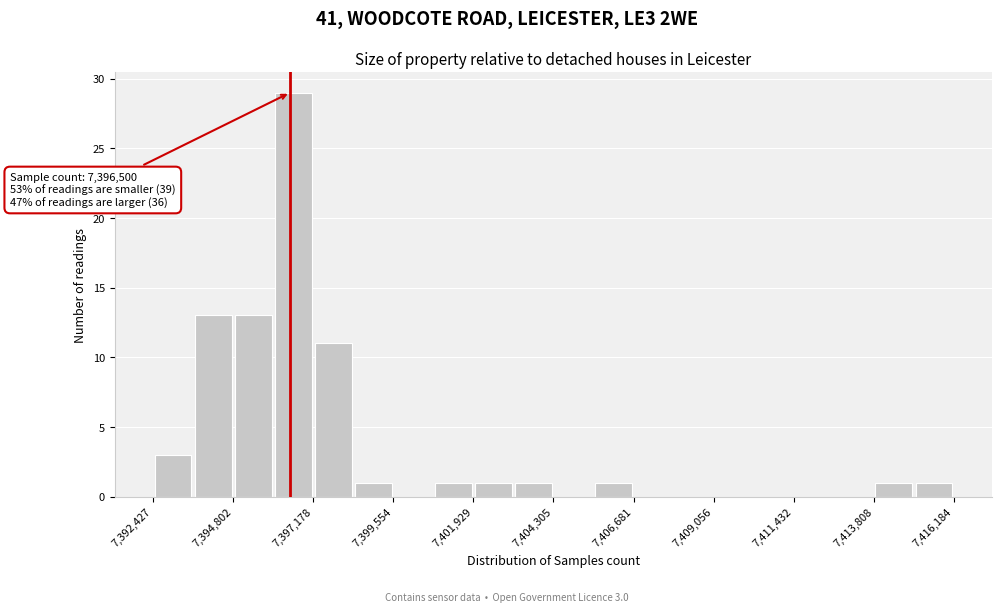

Around what value on the x-axis is the tallest bar? Give the approximate position of its centre, as read against the axis.

7396500